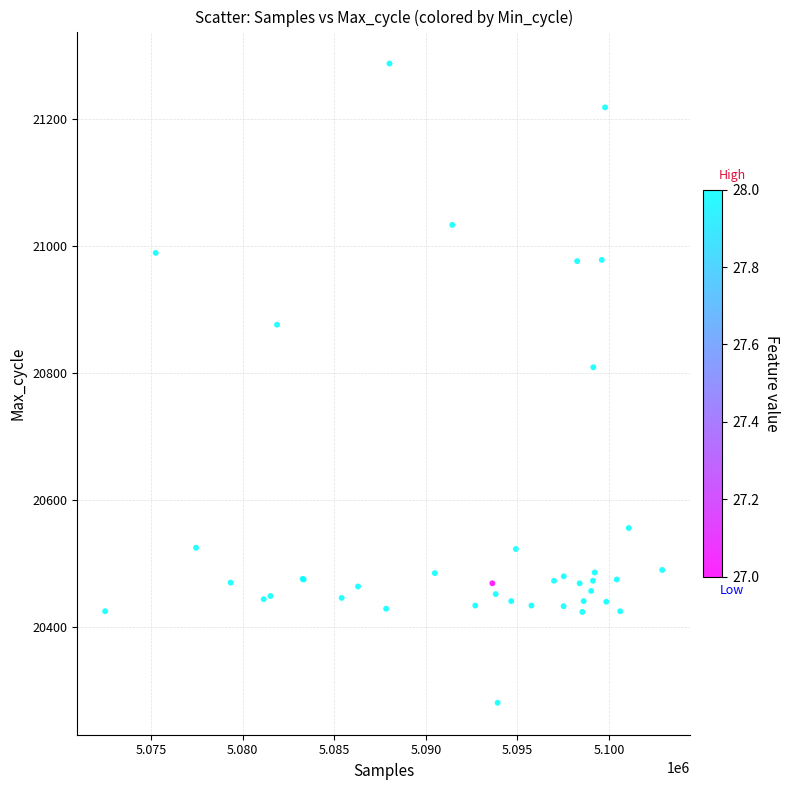

What Y value in the scatter plot is closest to 20784?

20809